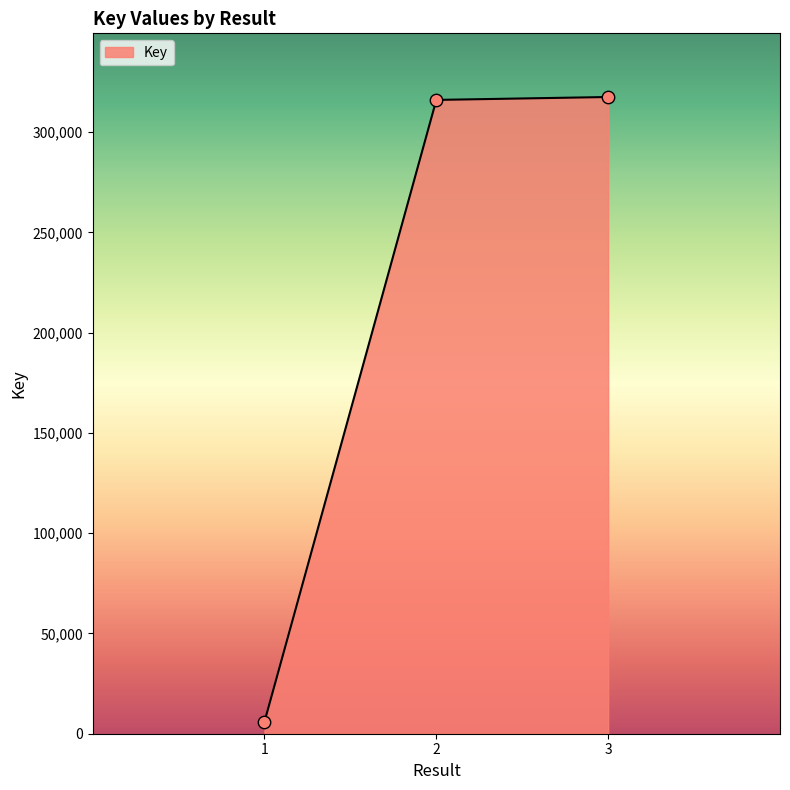

Between 1 and 3, which is larger?

3